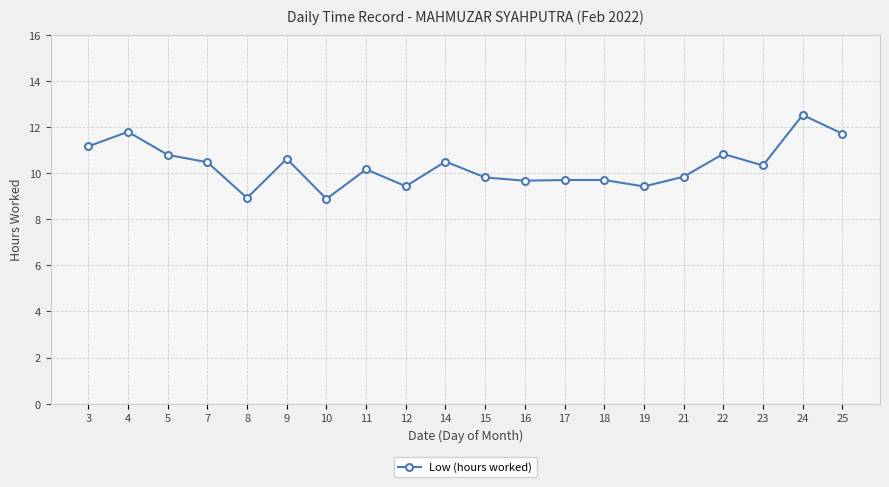

What is the approximate value at 15?

9.8